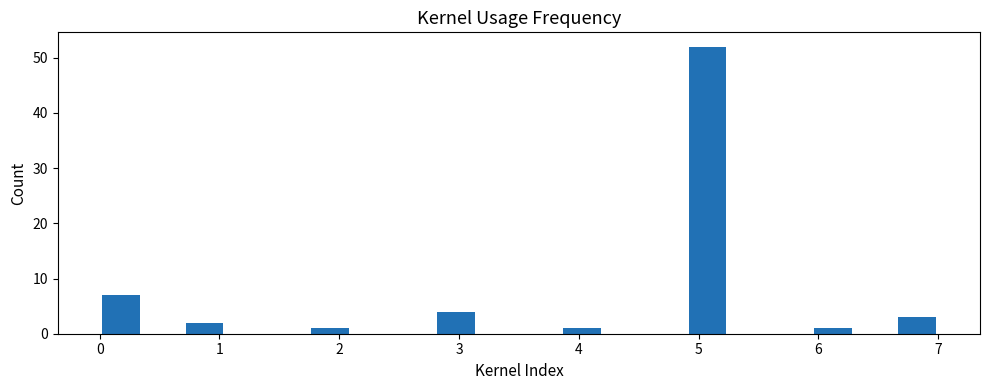

Around what value on the x-axis is the tallest bar? Give the approximate position of its centre, as read against the axis.

5.1